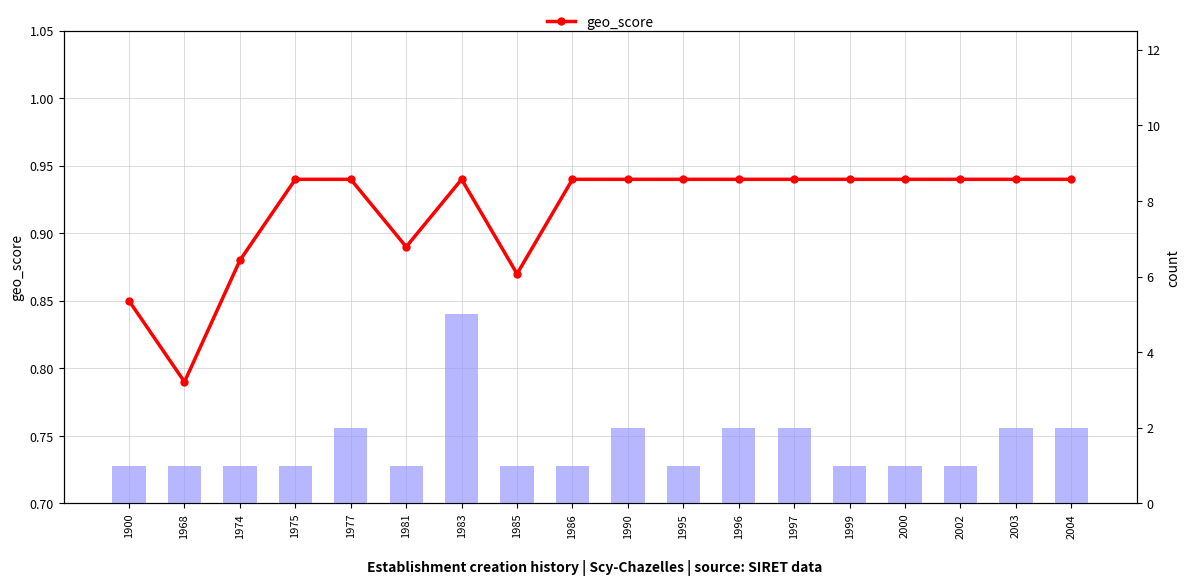

What is the difference between the highest and lowest values at 1996?

1.1